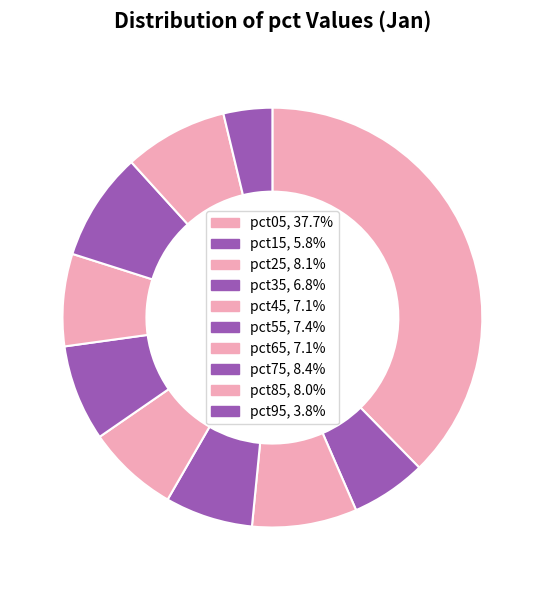

Is it true that pct35 is 1% of the pie?

False